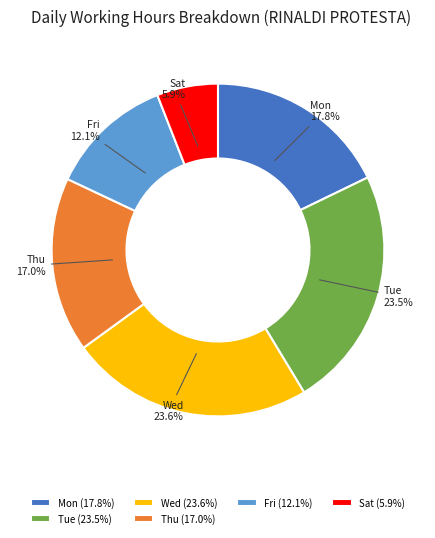

Is there any slice that represents more than half of the pie?

No